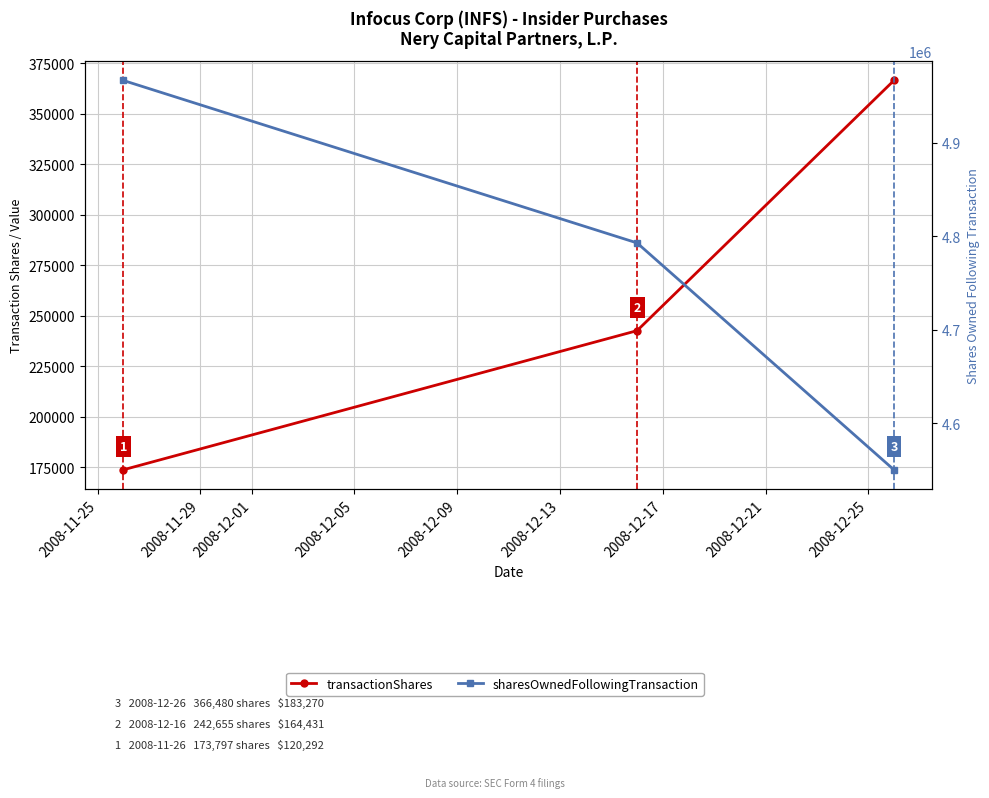

What is the average value of the transactionShares series?

260977